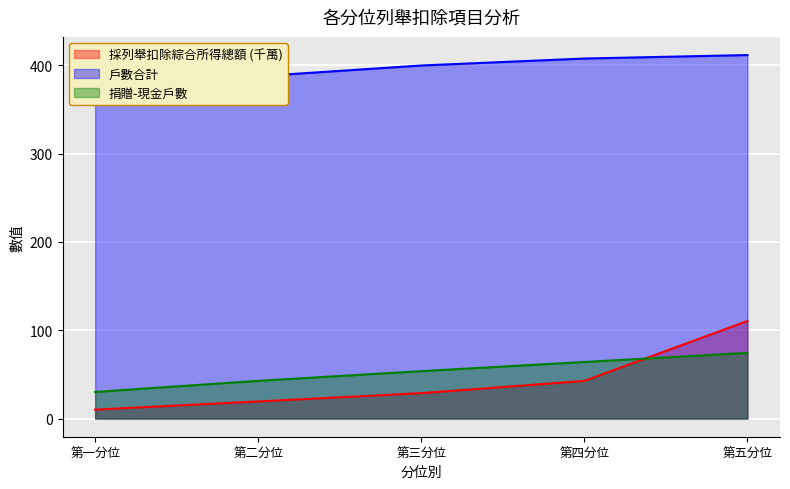

Reading left to right, transcribe all the data shown in this chart.

採列舉扣除綜合所得總額: 第一分位=10.1	第二分位=19.4	第三分位=28.8	第四分位=42.6	第五分位=110.5
戶數合計: 第一分位=370.5	第二分位=387.7	第三分位=399.9	第四分位=407.8	第五分位=411.7
捐贈-現金戶數: 第一分位=30.1	第二分位=42.7	第三分位=53.7	第四分位=64.0	第五分位=74.4